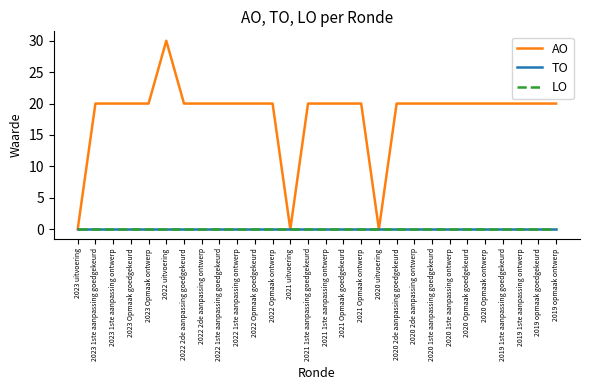

How many lines are shown in the chart?

3